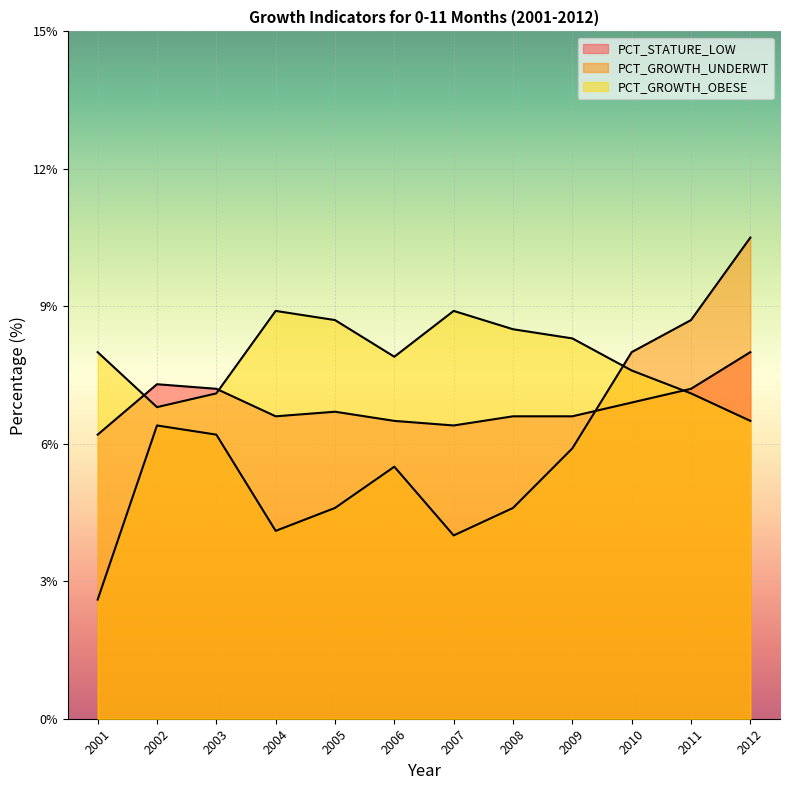

What is the sum of all PCT_STATURE_LOW values?

82.2